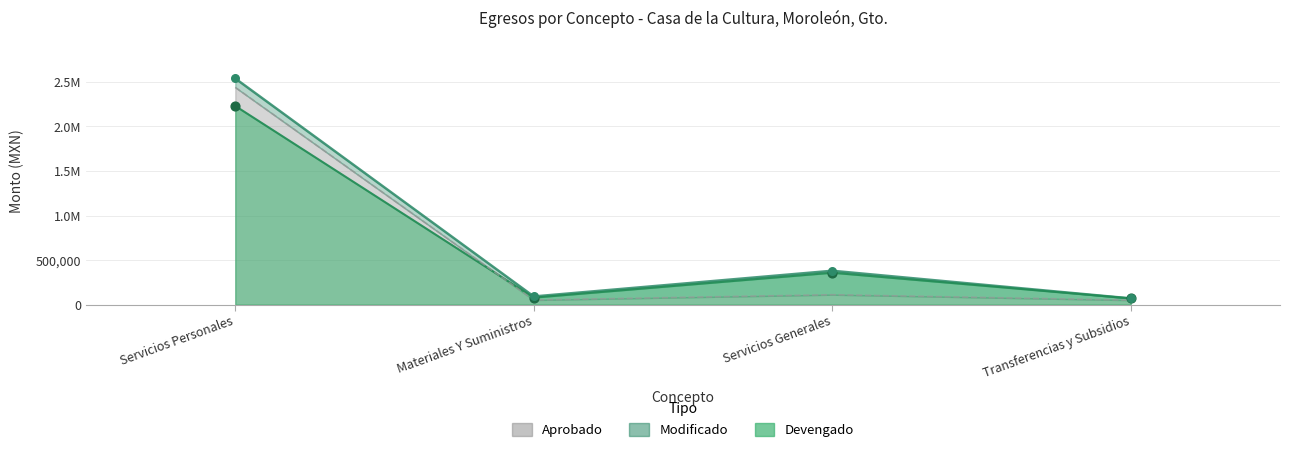

What are all the series names shown in the legend?

Aprobado, Modificado, Devengado